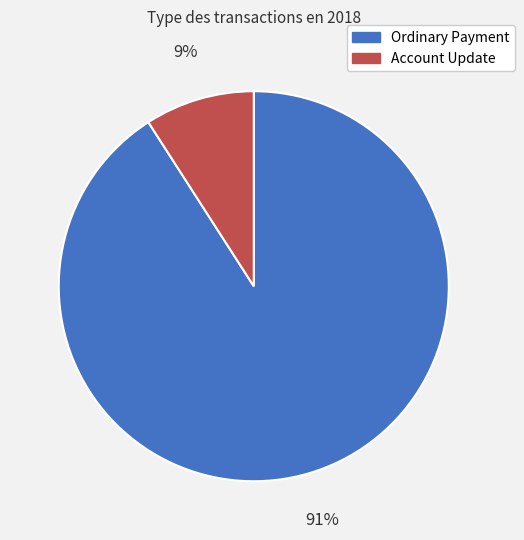

To the nearest percent, what is the combined percentage of Account Update and Ordinary Payment?

100%